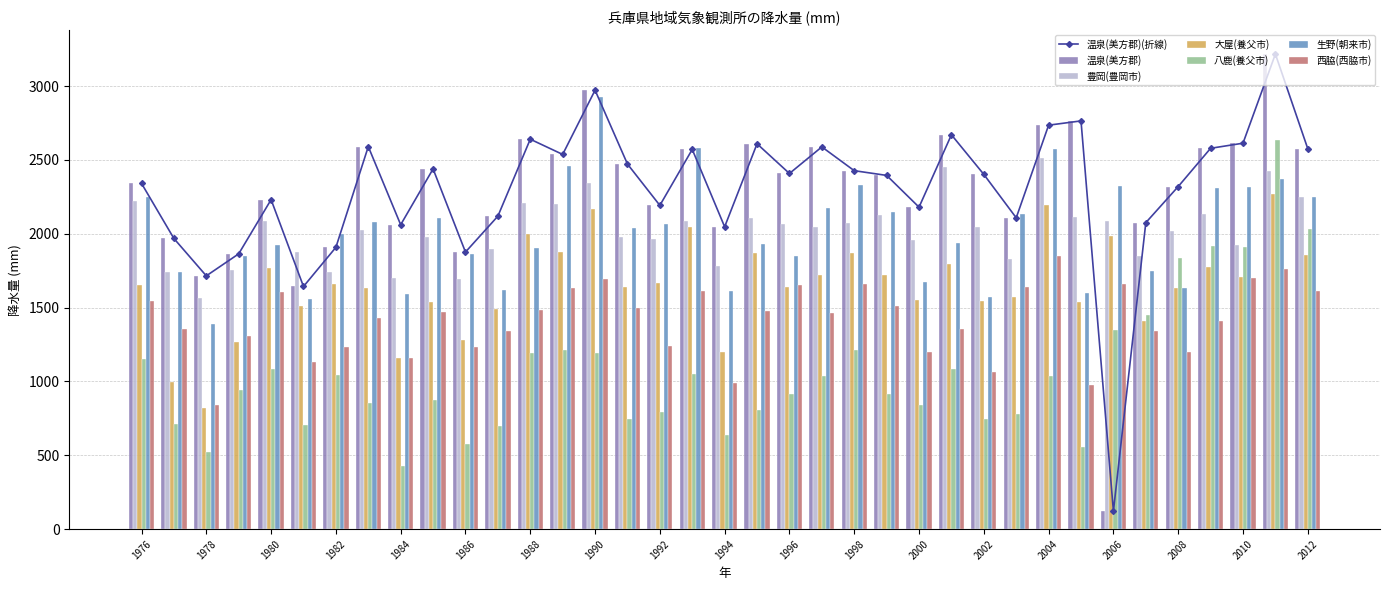

What is the total value across all series at 2001?

11298.0